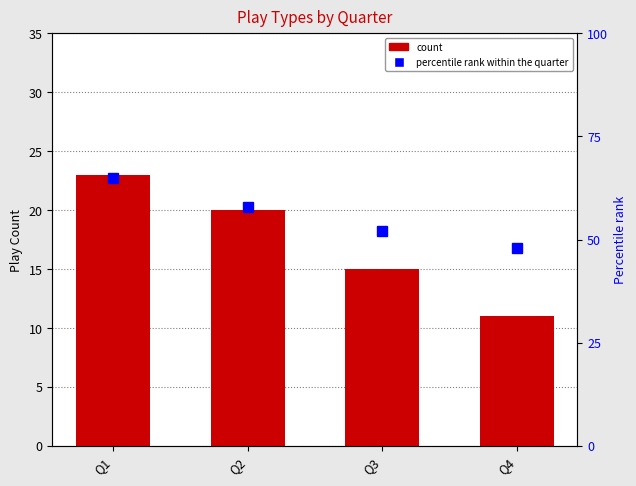

How many positive values does the fg series have?

3